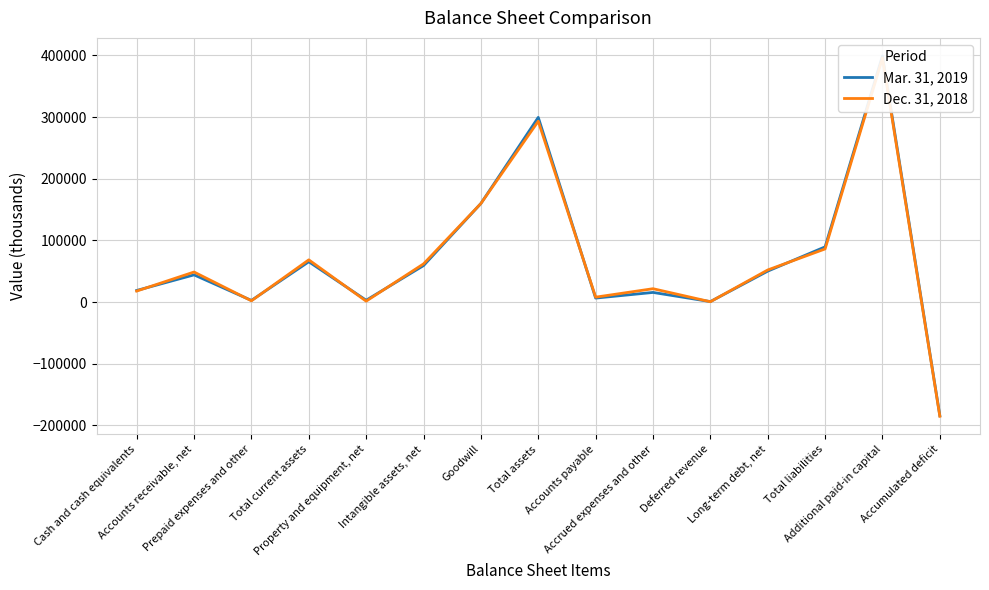

At which category does Dec. 31, 2018 reach its first local valley?

Prepaid expenses and other